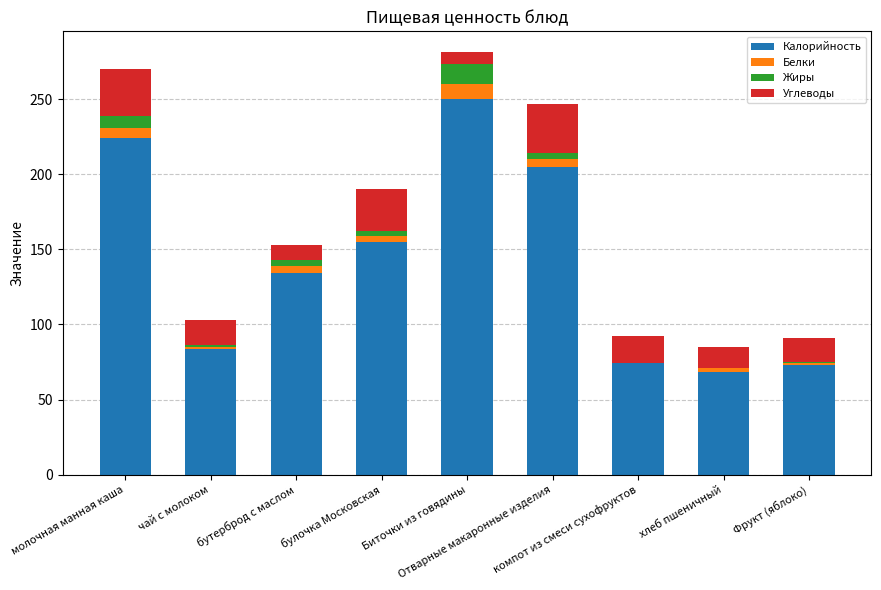

What is the maximum value for Калорийность?

250.0